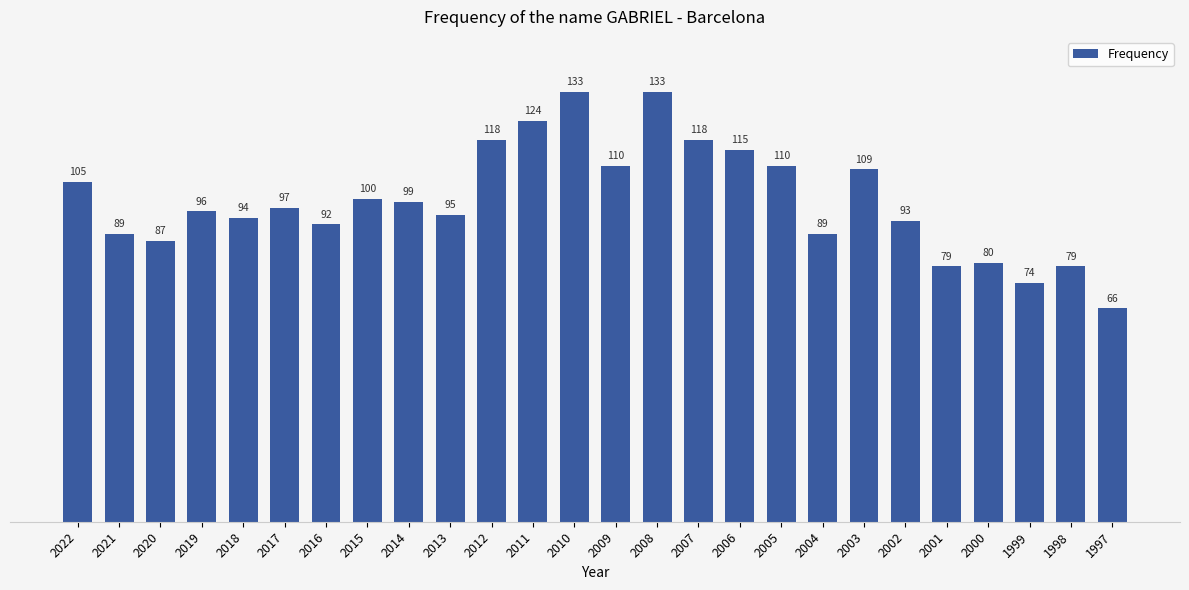

What is the difference between the values at 2016 and 2002?

1